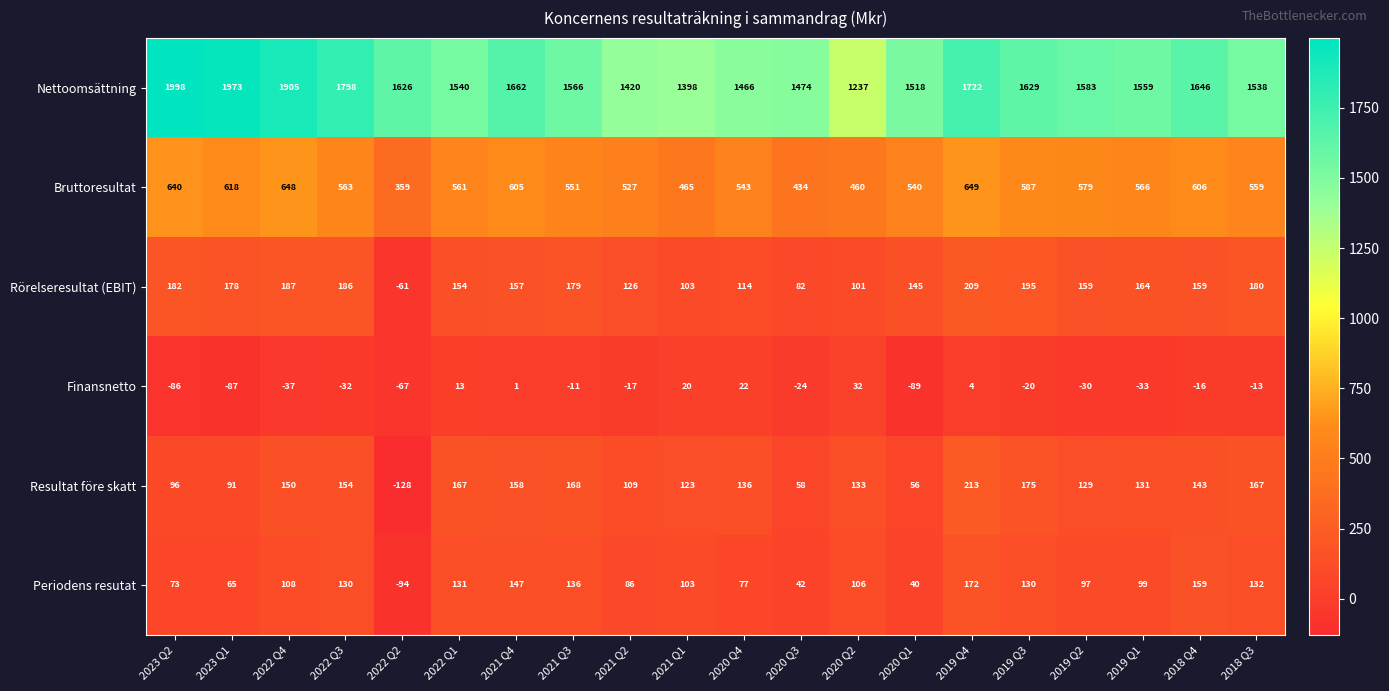

At how many categories does at least one series exceed 1387?

19